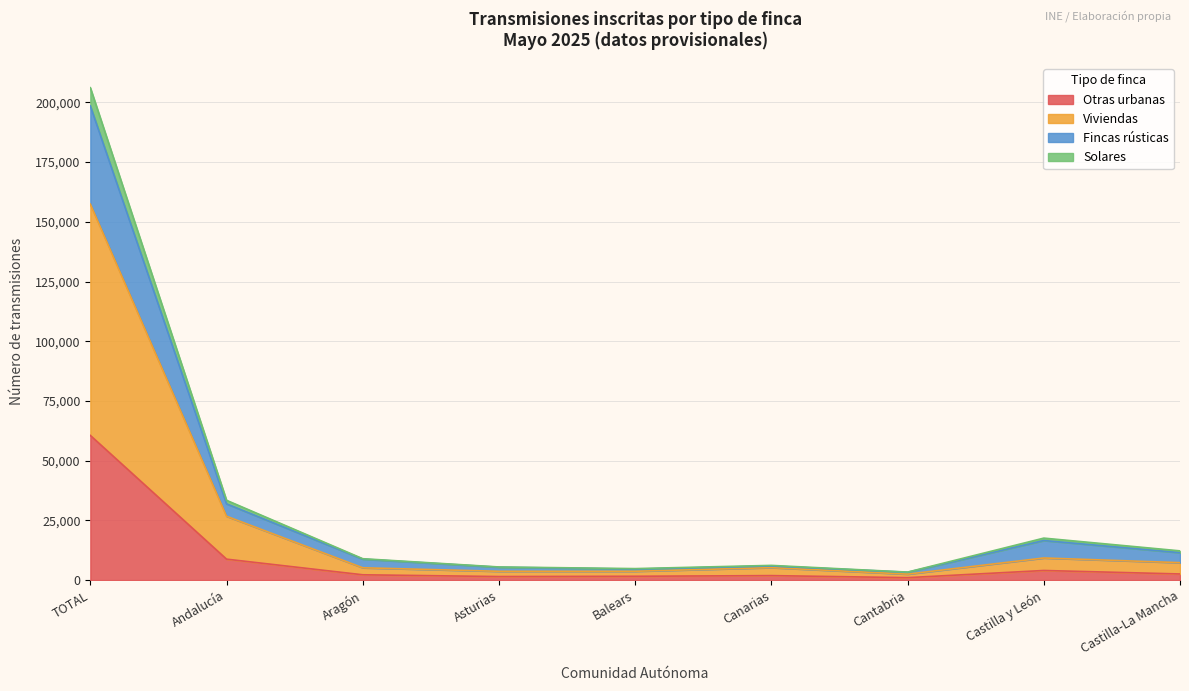

What is the minimum value shown in the chart?

1022